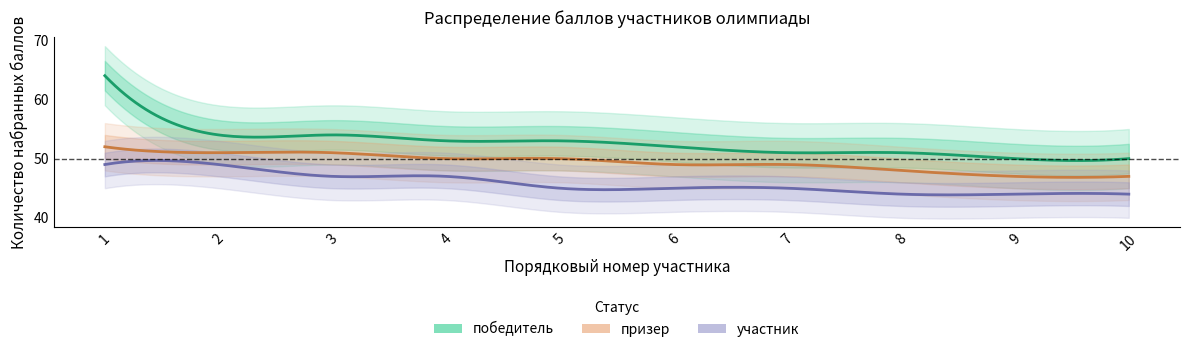

What is the value of the призер point at the 1st from the left?

52